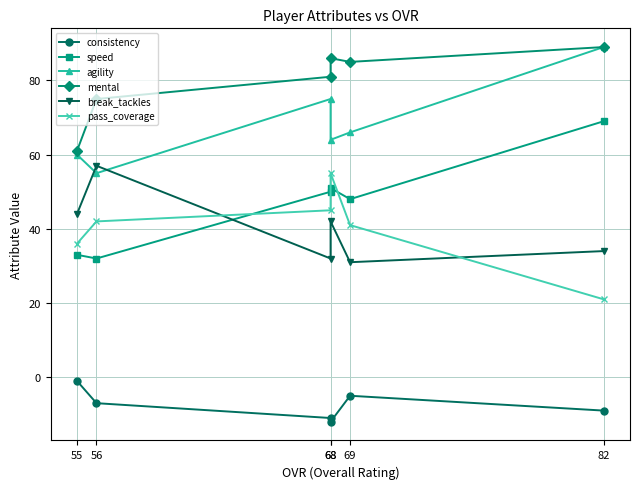

What value does the pass_coverage series have at 68, to the nearest 10?

40